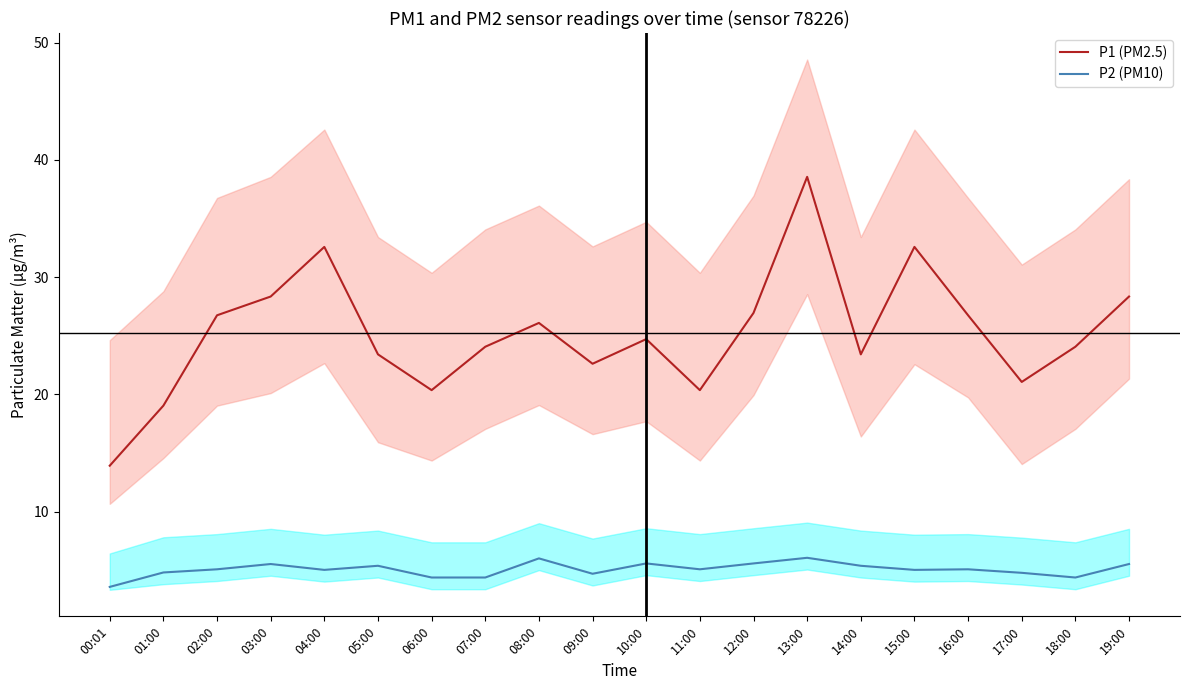

At which category is the sum across all series the highest?

13:00